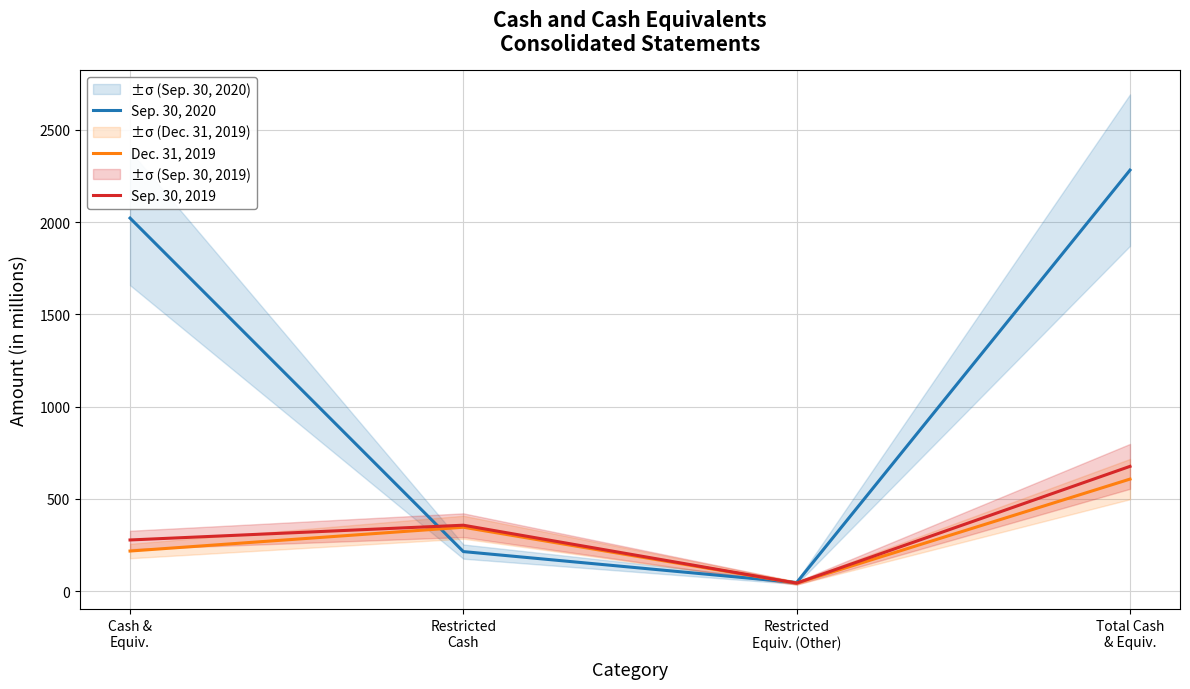

Rank the series by their maximum value, from highest to lowest.

Sep. 30, 2020, Sep. 30, 2019, Dec. 31, 2019